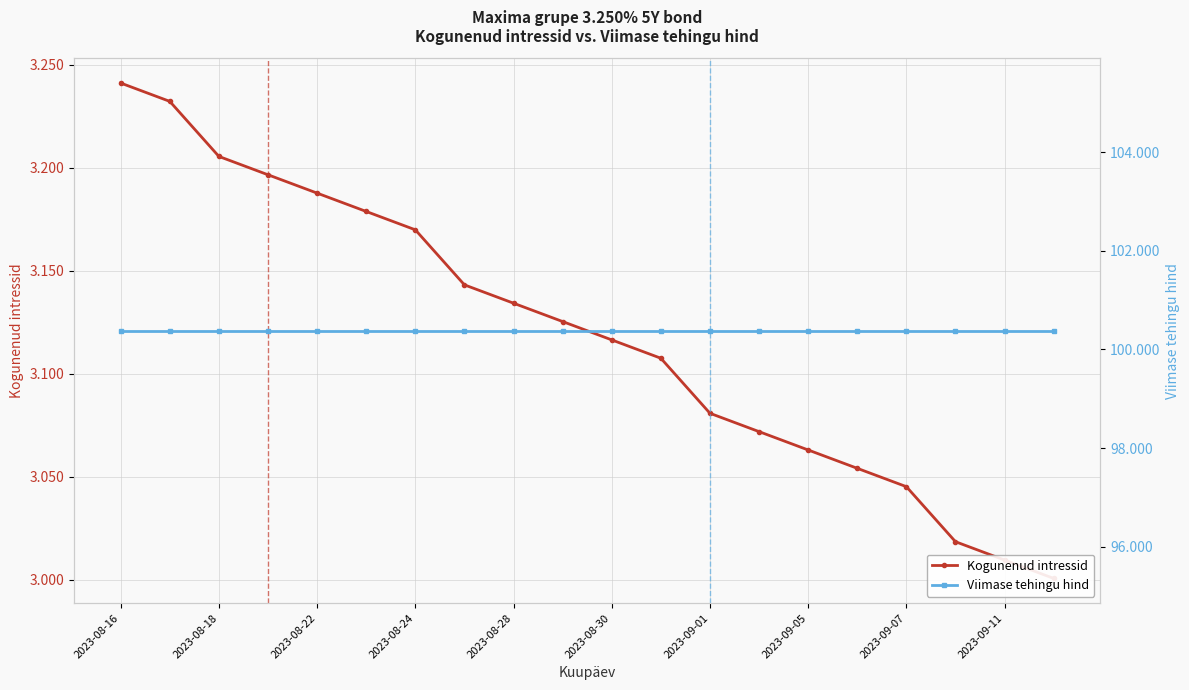

Between 2023-08-16 and 15, which is larger?

2023-08-16